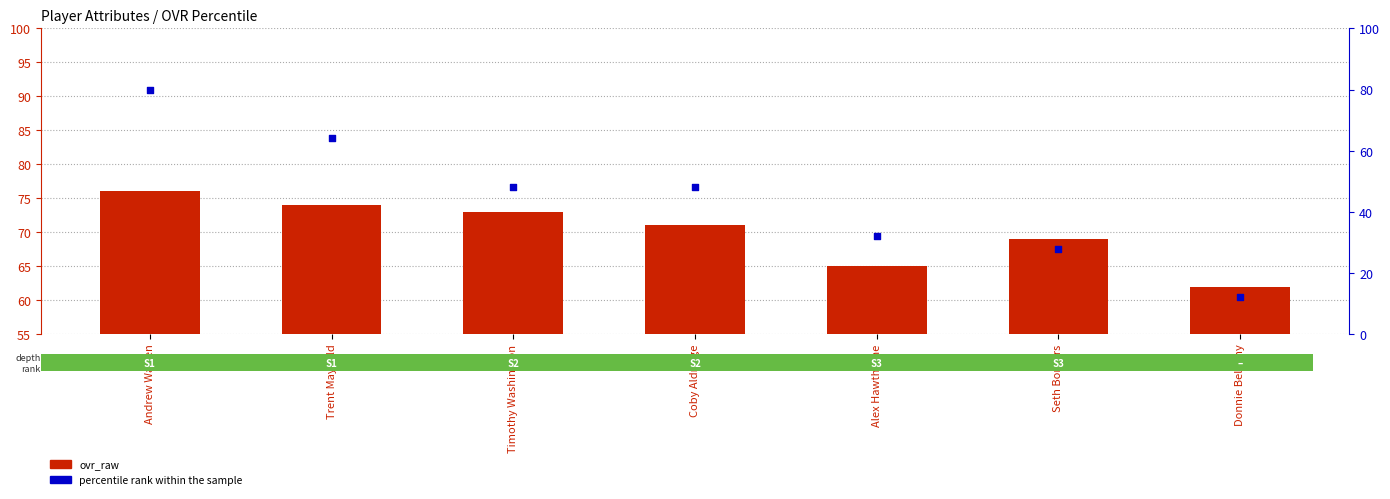

Is the value of percentile rank within the sample at Seth Borders greater than the value of ovr_raw at Timothy Washington?

No